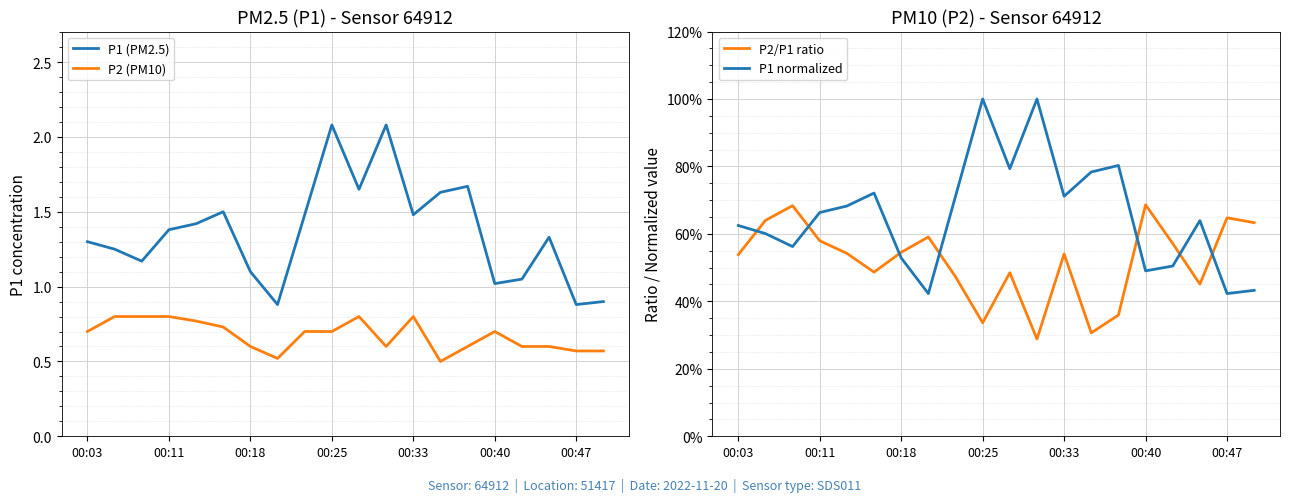

True or false: P1 (PM2.5) and P2 (PM10) intersect in this chart.

False